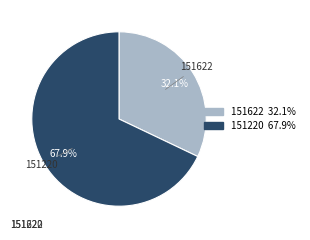

Which has a higher value, 151622 or 151220?

151220